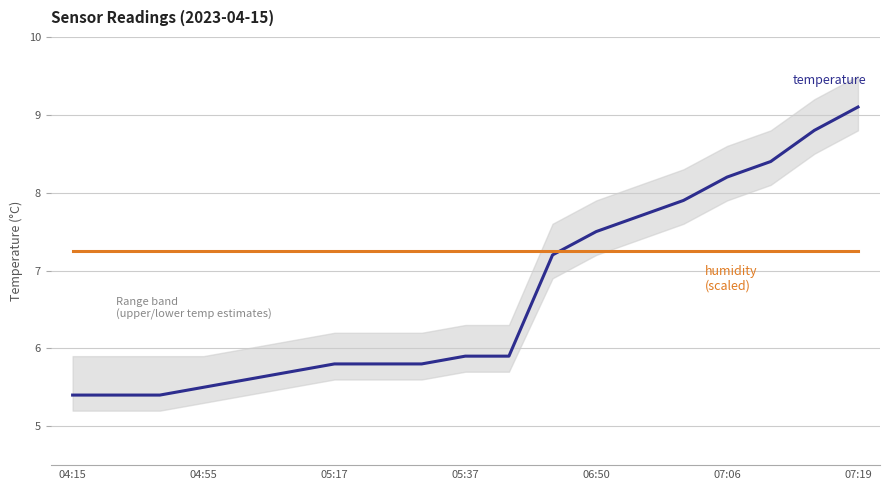

Which series ends up on top after the final intersection of humidity (scaled) and temperature?

temperature